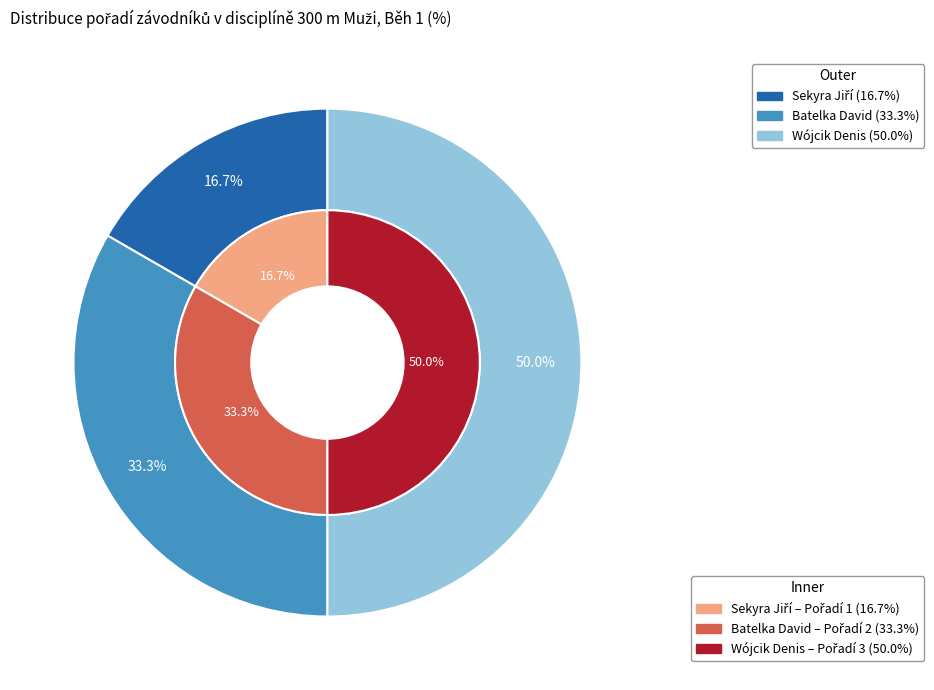

To the nearest percent, what portion does Wójcik Denis represent?

50%